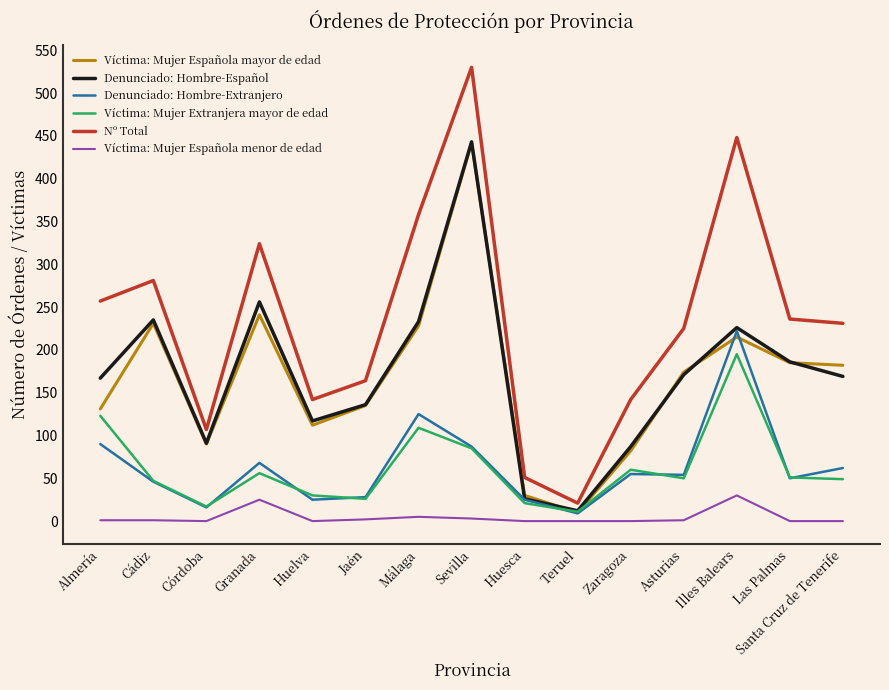

At which category does Víctima: Mujer Española mayor de edad reach its first local valley?

Córdoba